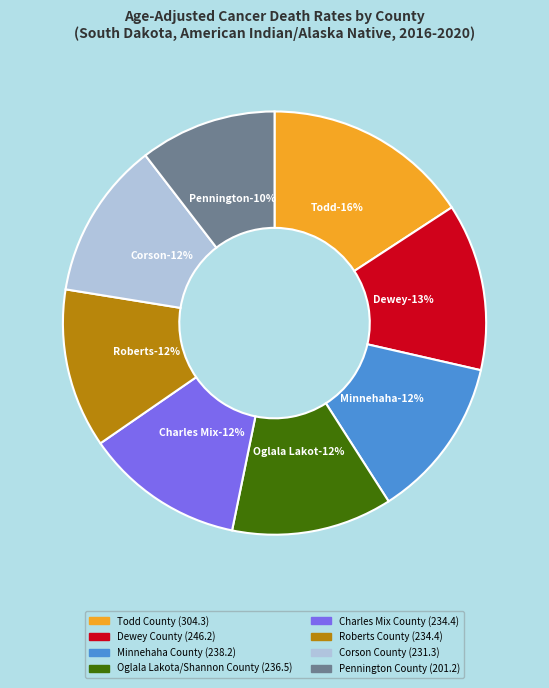

Is it true that Charles Mix County is 12% of the pie?

True